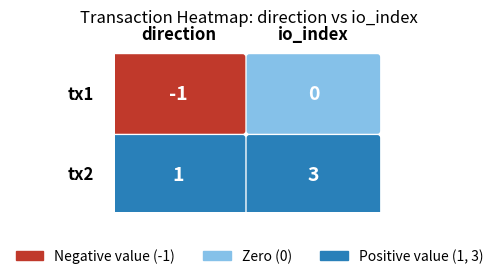

Reading right to left, transcribe all the data shown in this chart.

1a97a0d58fce8b2eaadeebbf0c48ba71ad5d718: 1=0	0=-1
6a7c1eddc97bf1d9b9d570b7f9dfa790d47bbf3: 1=3	0=1